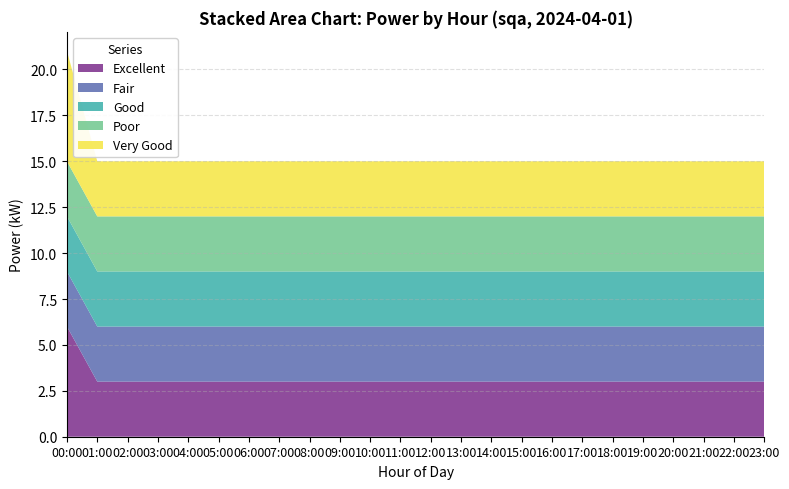

Reading left to right, what are all the values shown in this chart?

Excellent: 00:00=6	01:00=3	02:00=3	03:00=3	04:00=3	05:00=3	06:00=3	07:00=3	08:00=3	09:00=3	10:00=3	11:00=3	12:00=3	13:00=3	14:00=3	15:00=3	16:00=3	17:00=3	18:00=3	19:00=3	20:00=3	21:00=3	22:00=3	23:00=3
Fair: 00:00=3	01:00=3	02:00=3	03:00=3	04:00=3	05:00=3	06:00=3	07:00=3	08:00=3	09:00=3	10:00=3	11:00=3	12:00=3	13:00=3	14:00=3	15:00=3	16:00=3	17:00=3	18:00=3	19:00=3	20:00=3	21:00=3	22:00=3	23:00=3
Good: 00:00=3	01:00=3	02:00=3	03:00=3	04:00=3	05:00=3	06:00=3	07:00=3	08:00=3	09:00=3	10:00=3	11:00=3	12:00=3	13:00=3	14:00=3	15:00=3	16:00=3	17:00=3	18:00=3	19:00=3	20:00=3	21:00=3	22:00=3	23:00=3
Poor: 00:00=3	01:00=3	02:00=3	03:00=3	04:00=3	05:00=3	06:00=3	07:00=3	08:00=3	09:00=3	10:00=3	11:00=3	12:00=3	13:00=3	14:00=3	15:00=3	16:00=3	17:00=3	18:00=3	19:00=3	20:00=3	21:00=3	22:00=3	23:00=3
Very Good: 00:00=6	01:00=3	02:00=3	03:00=3	04:00=3	05:00=3	06:00=3	07:00=3	08:00=3	09:00=3	10:00=3	11:00=3	12:00=3	13:00=3	14:00=3	15:00=3	16:00=3	17:00=3	18:00=3	19:00=3	20:00=3	21:00=3	22:00=3	23:00=3